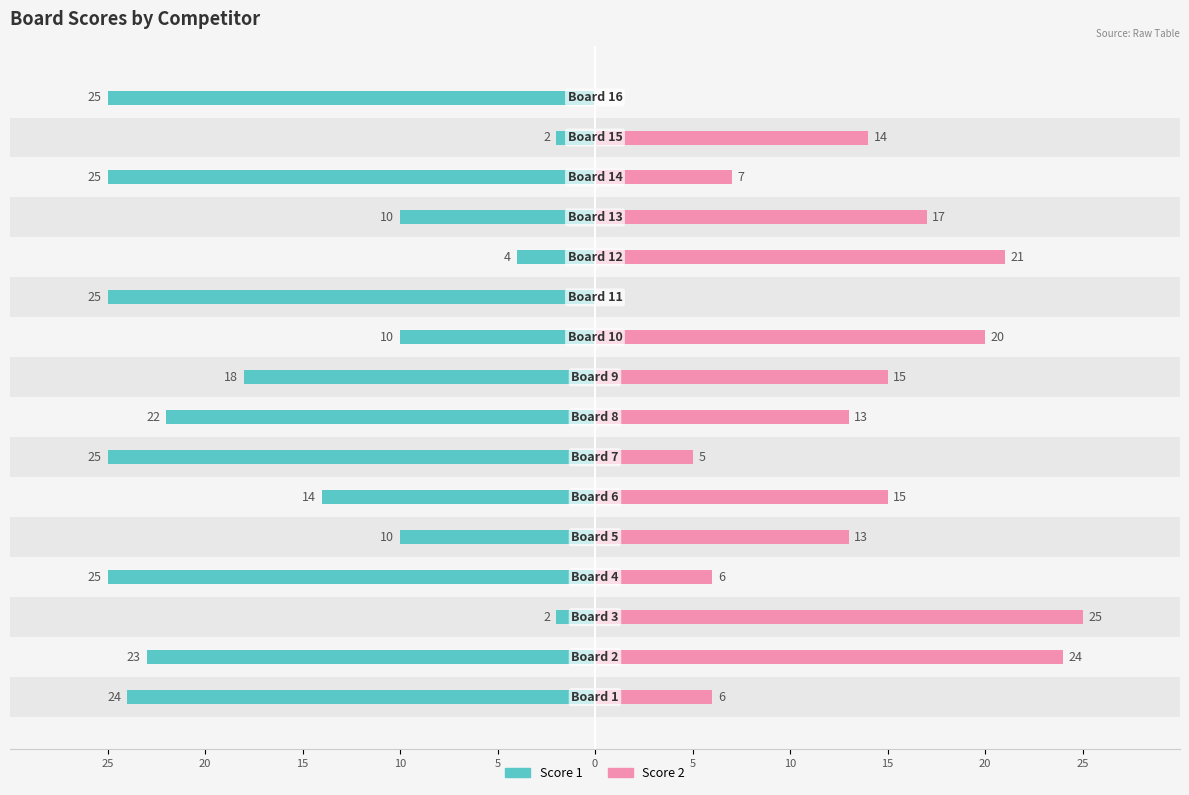

What is the value of the Score 1 bar at the 6th from the left?

-14